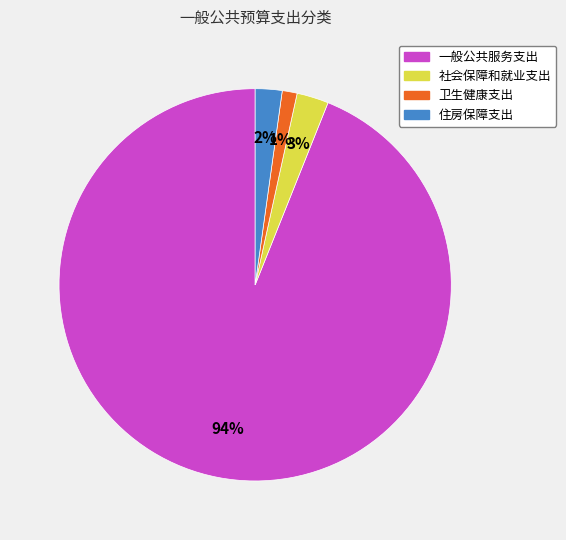

Combined, do 社会保障和就业支出 and 卫生健康支出 account for over 50%?

No